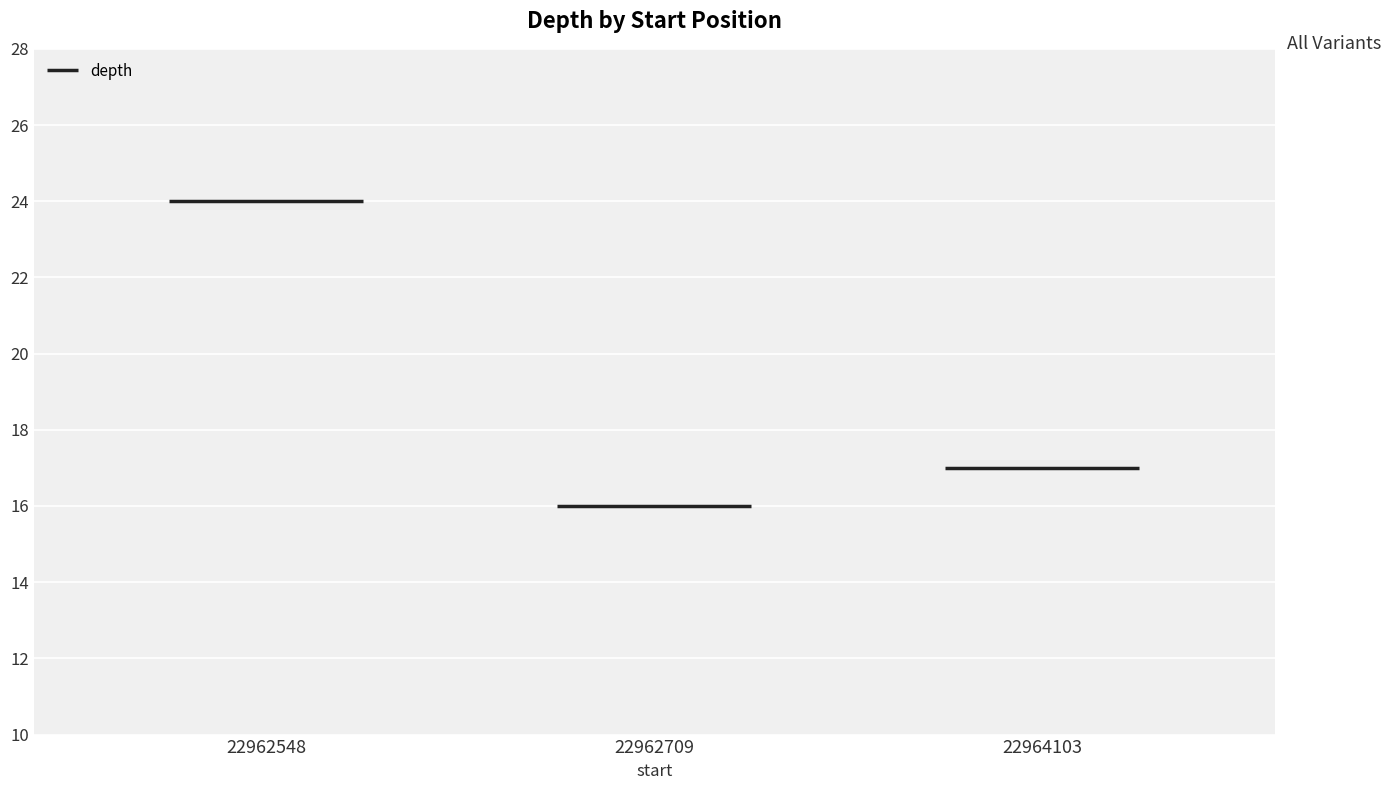

The chart shows a value of 24 at 22962548. True or false?

True